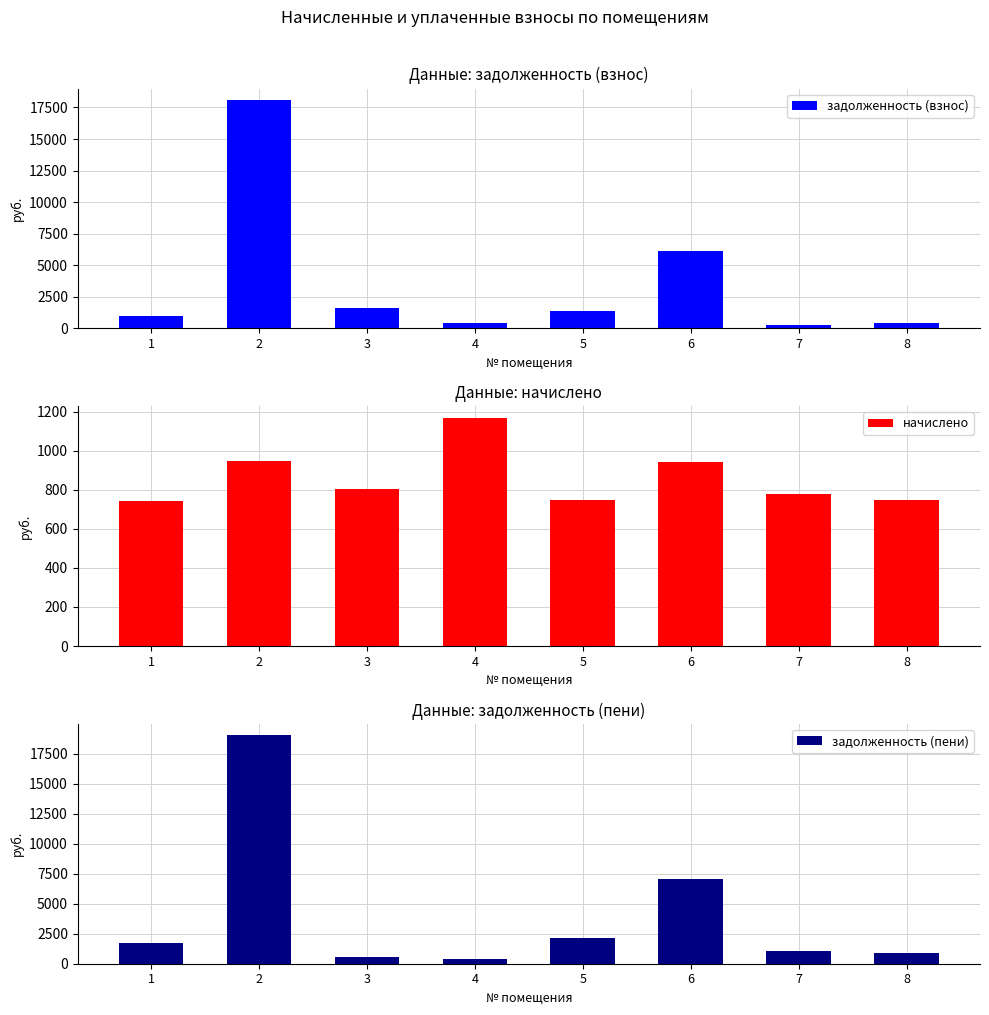

Reading left to right, what are all the values shown in this chart?

задолженность (взнос): 991.0	18093.6	1602.4	389.1	1398.6	6102.6	257.9	434.2
начислено: 743.3	947.5	801.2	1168.6	748.4	942.4	775.6	748.4
задолженность (пени): 1734.4	19041.1	534.1	388.6	2147.0	7045.0	1033.5	932.6